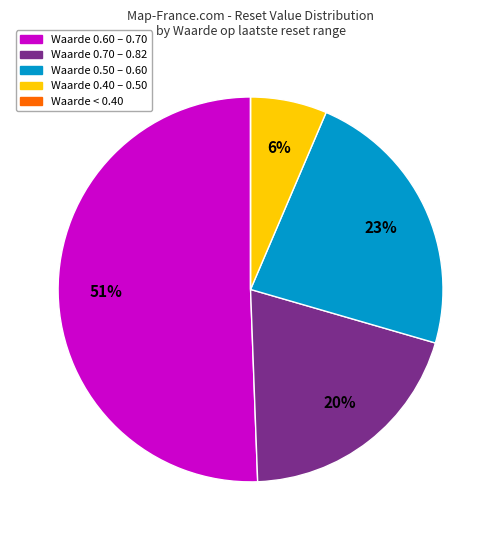

What percentage is the Waarde 0.60 – 0.70 slice, to the nearest percent?

51%